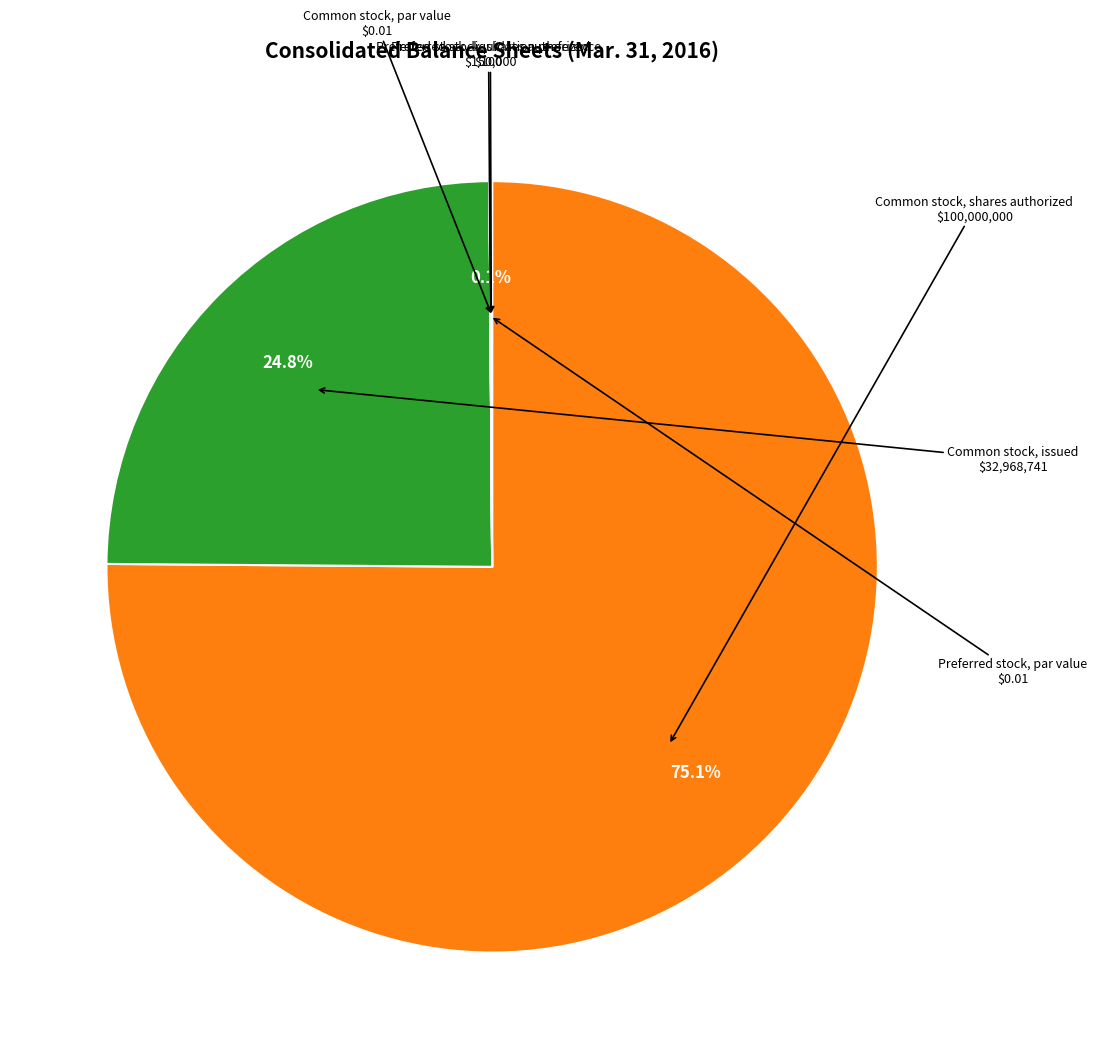

Does any single category account for the majority?

Yes